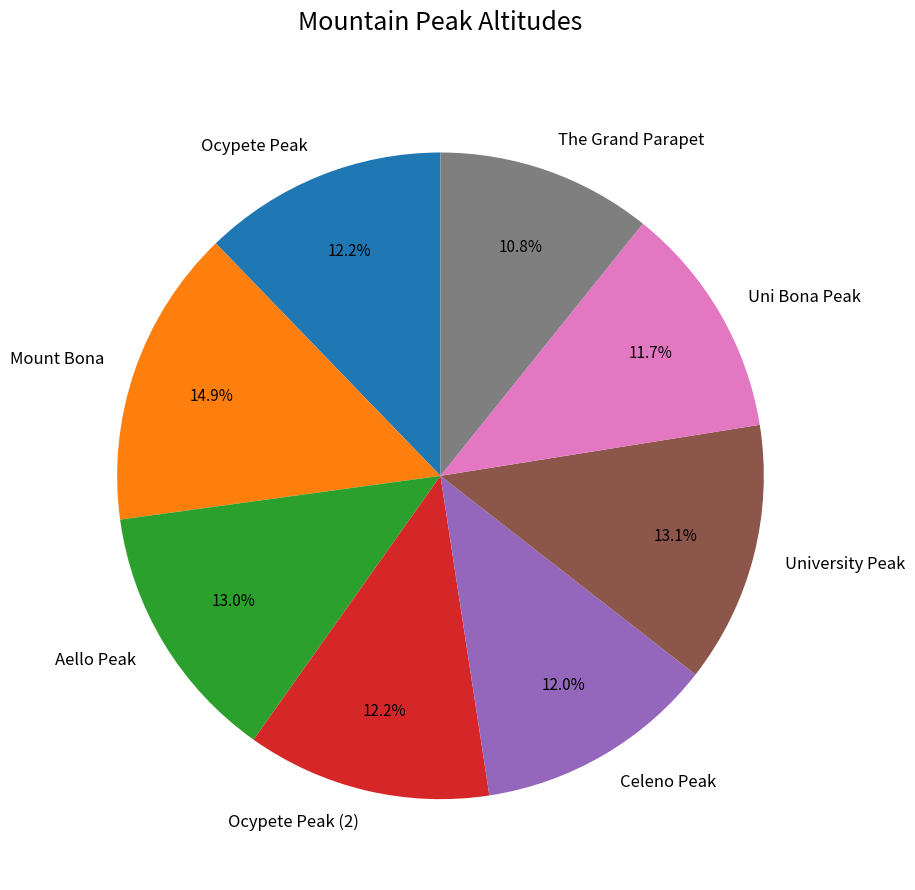

Which category has the biggest portion of the pie?

Mount Bona